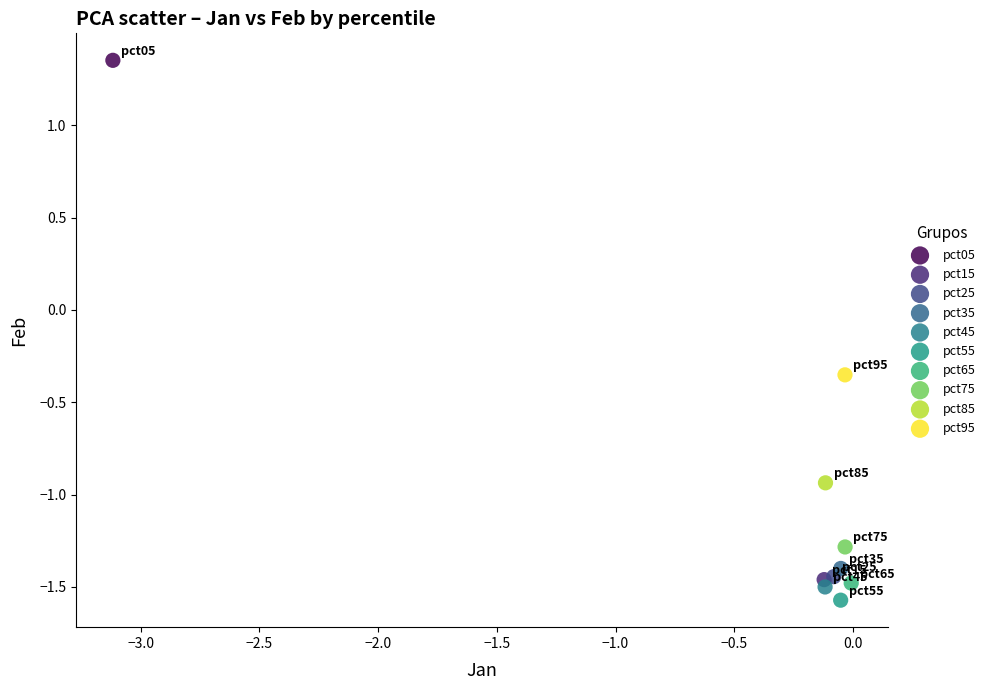

Which series reaches the maximum Y coordinate?

pct05